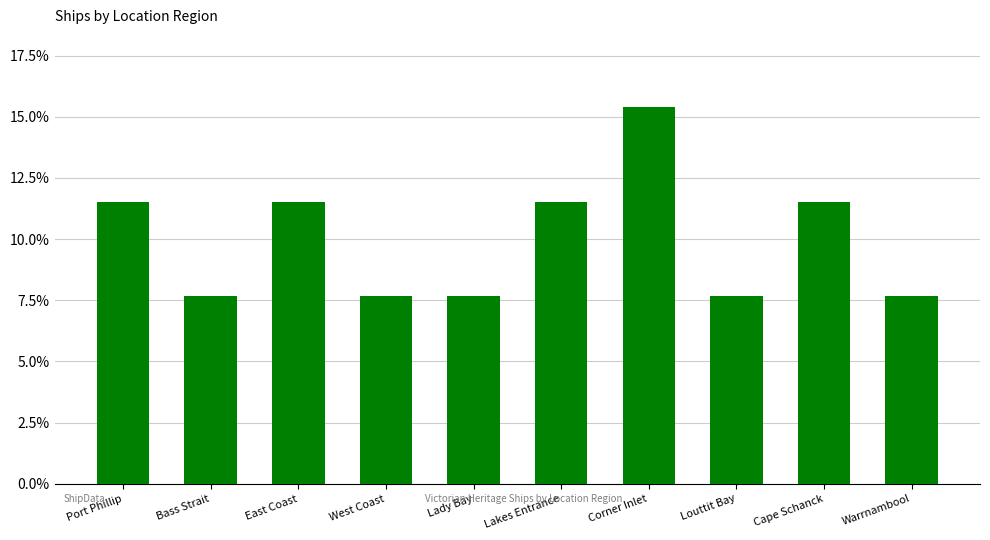

Reading left to right, what are all the values shown in this chart?

0.1	0.1	0.1	0.1	0.1	0.1	0.2	0.1	0.1	0.1